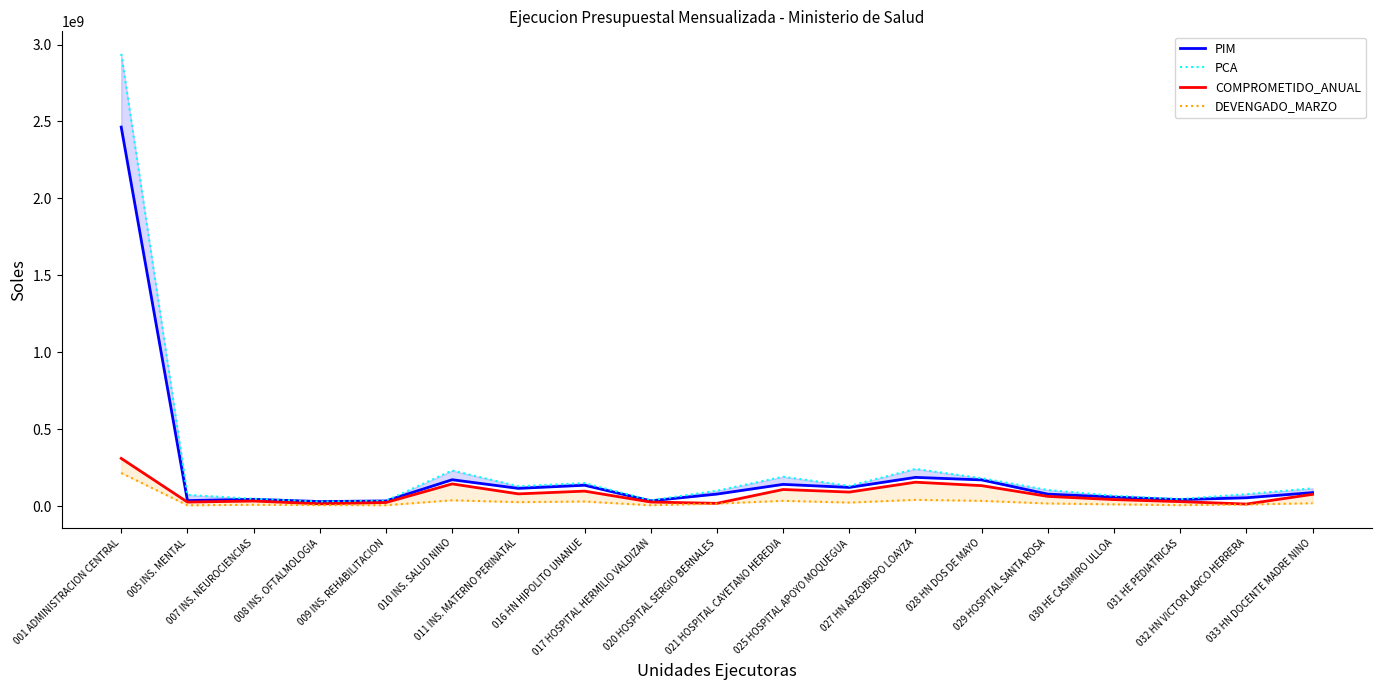

What is the spread (max minus min) of values at 010 INS. SALUD NINO?

193543354.9